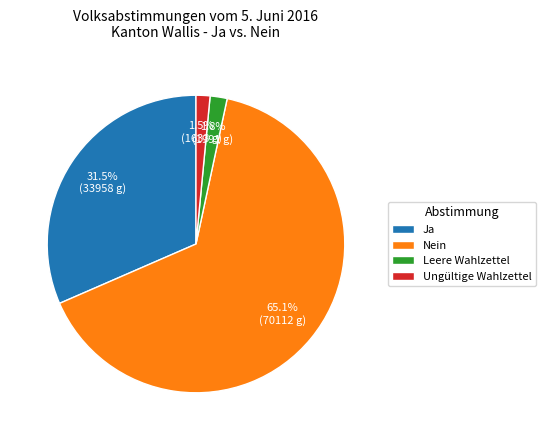

Is Ja the majority of the pie?

No